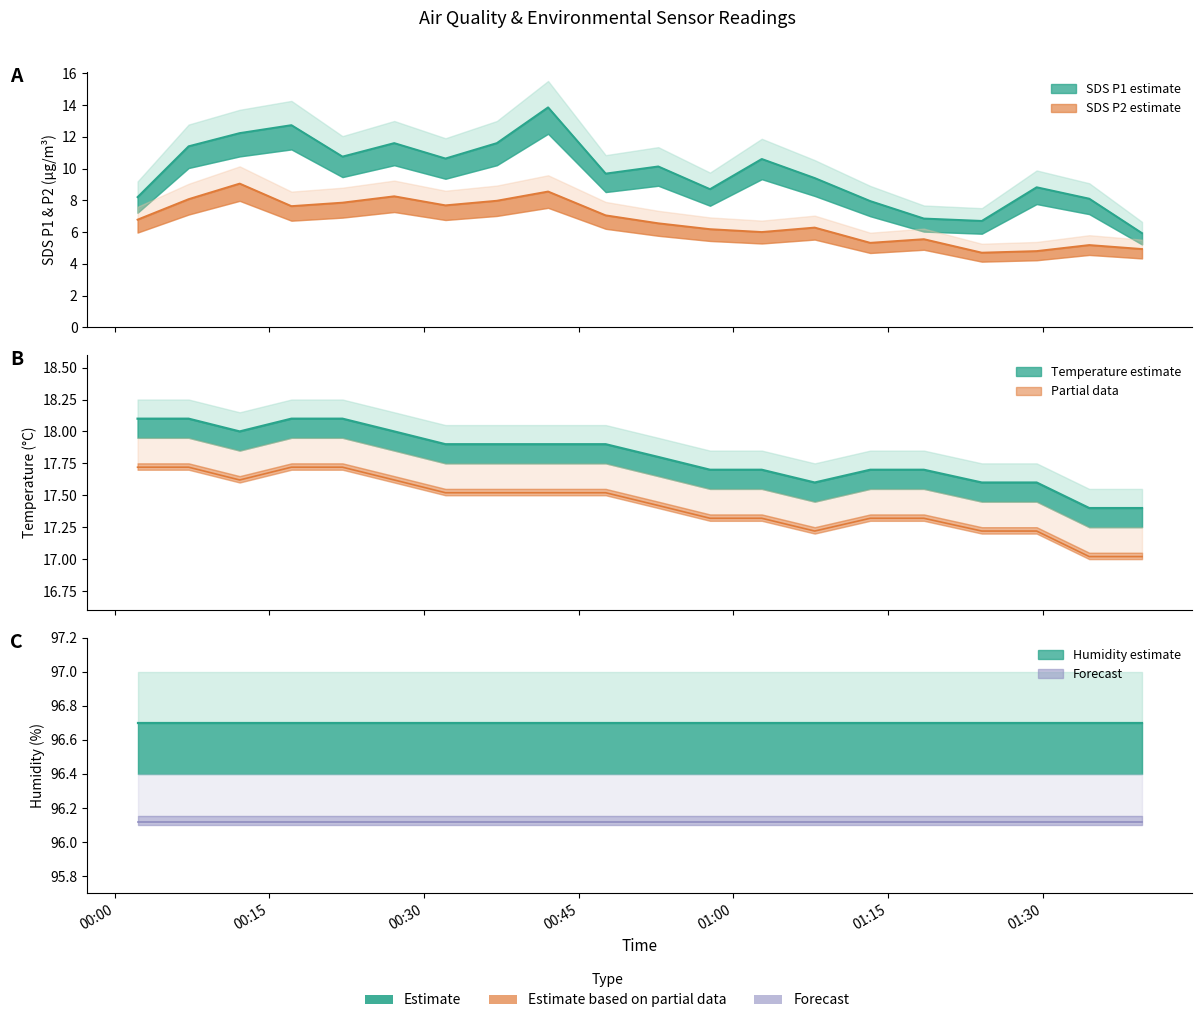

True or false: Temp and SDS_P1 intersect in this chart.

False